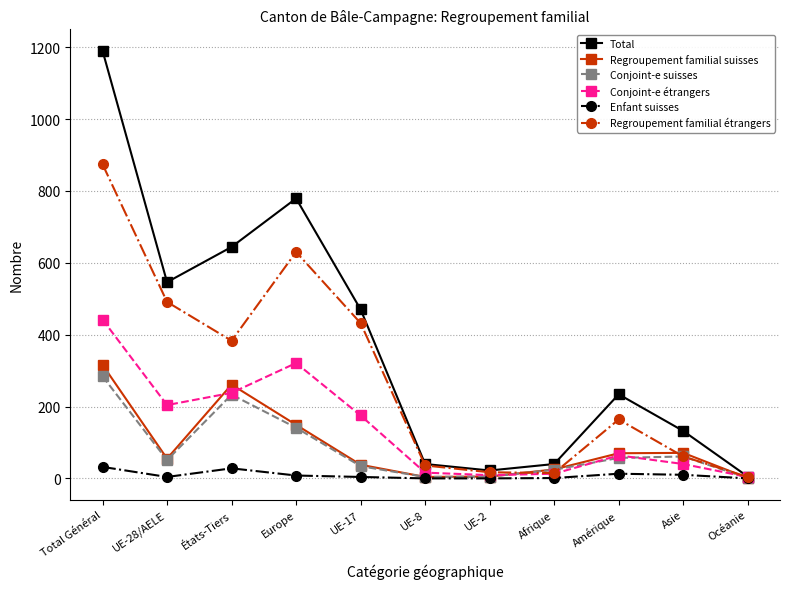

At which category does Conjoint-e étrangers reach its first local valley?

UE-28/AELE